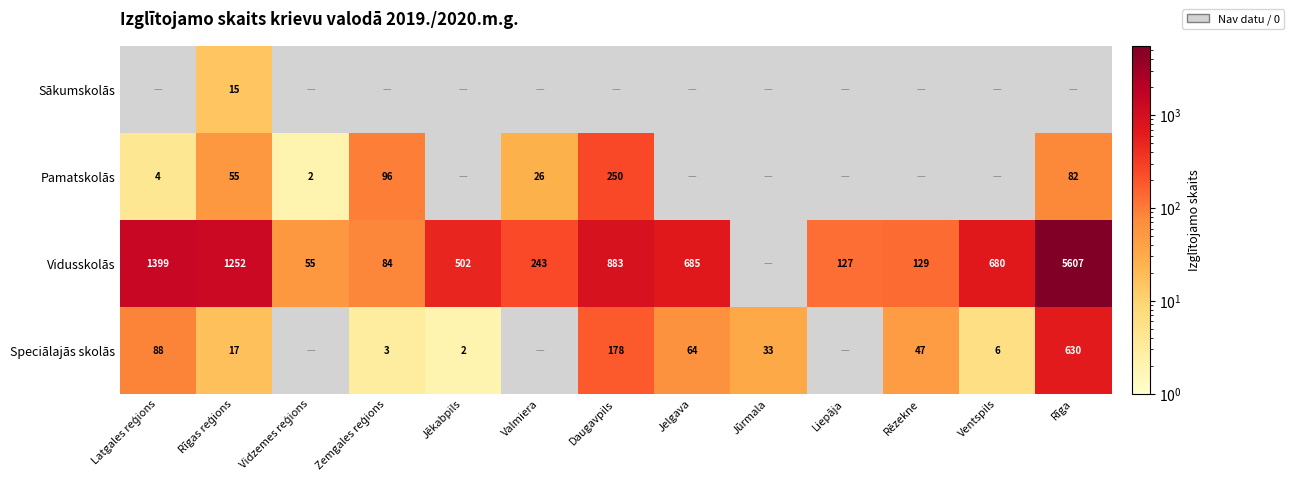

Is the value of Sākumskolās at Ventspils greater than the value of Pamatskolās at Jēkabpils?

No